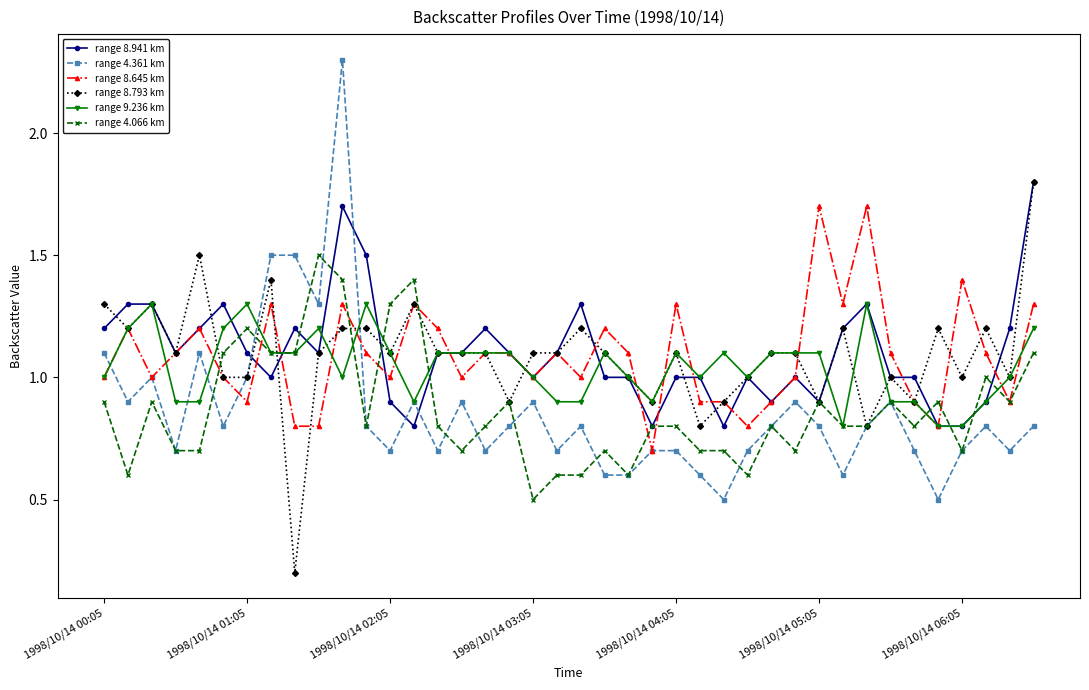

Which series has the largest range (max minus min)?

range 4.361 km